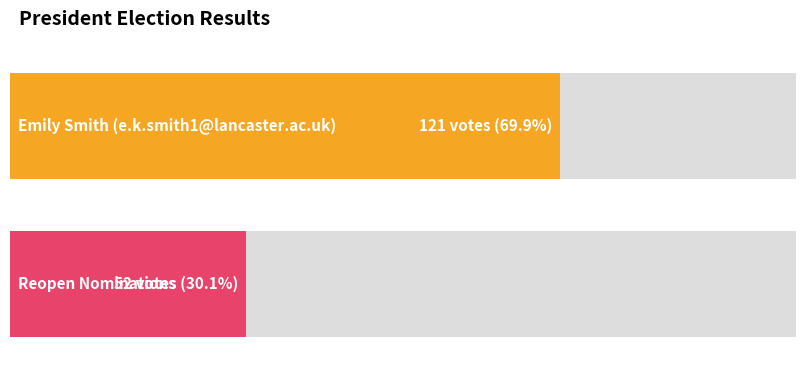

What is the label of the 2nd bar from the left?

Reopen Nominations